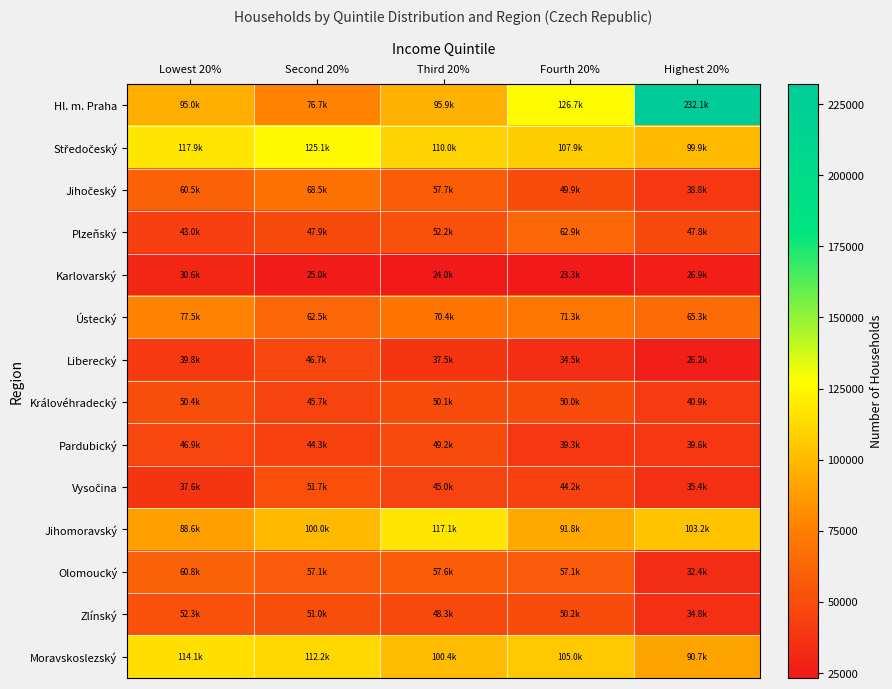

At how many categories does at least one series exceed 213043?

1